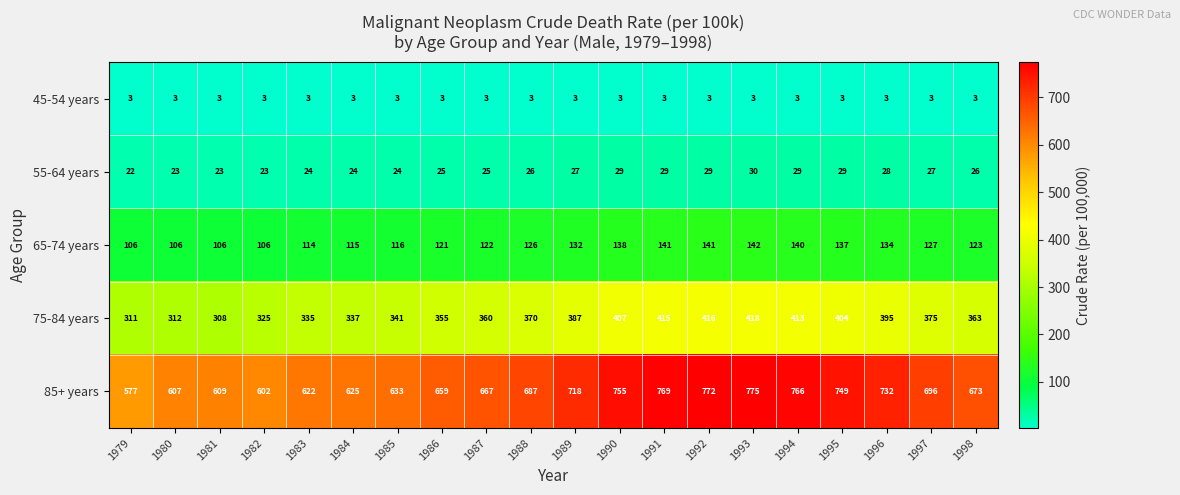

Count the number of data series in this chart.

5